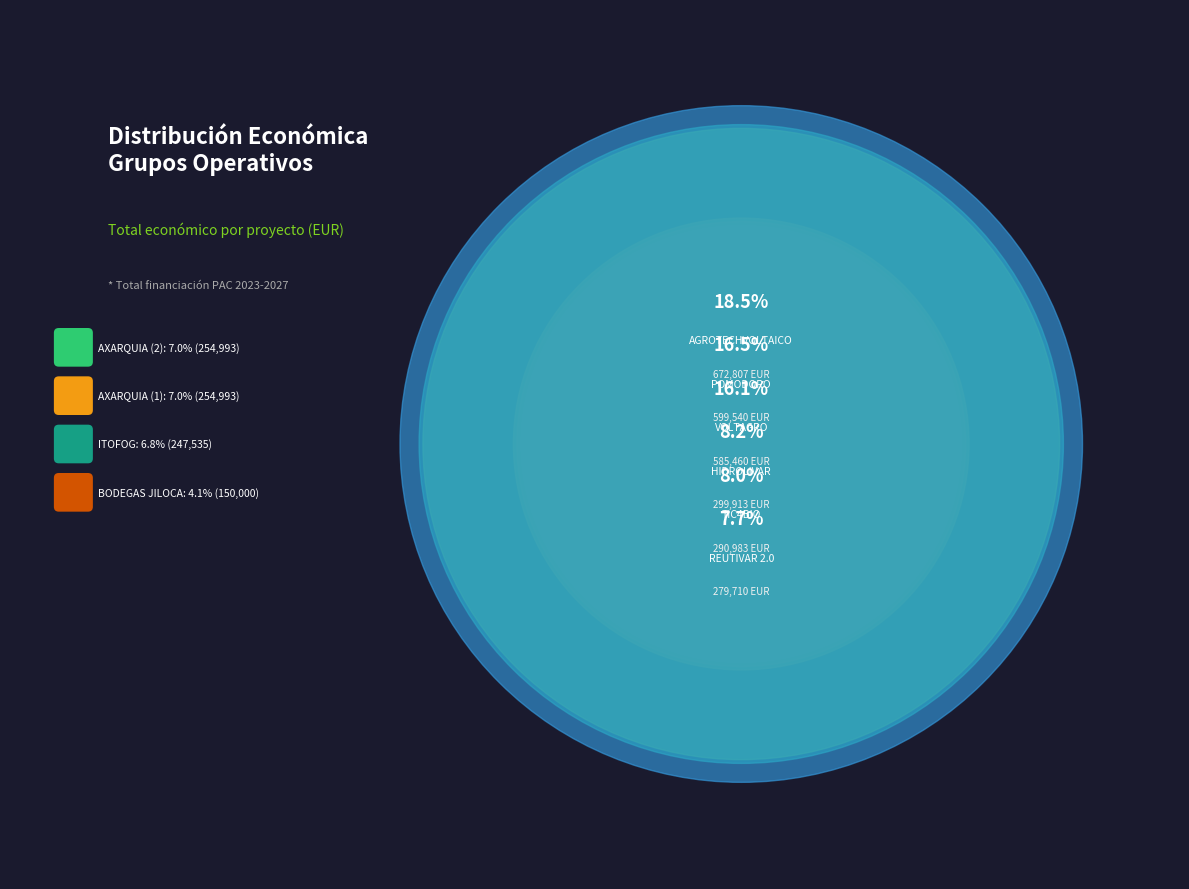

The AXARQUIA (1) slice represents 1% of the pie. True or false?

False